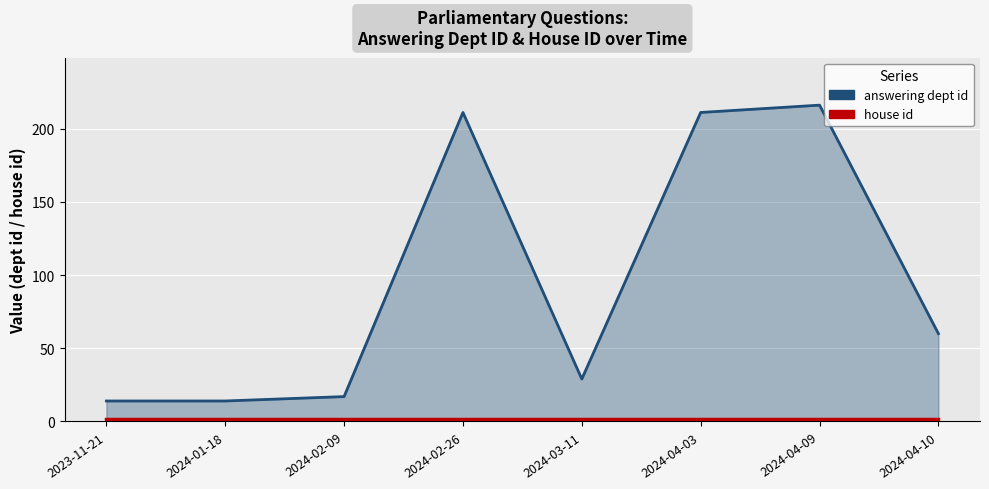

What is the spread (max minus min) of values at 2024-01-18?

12